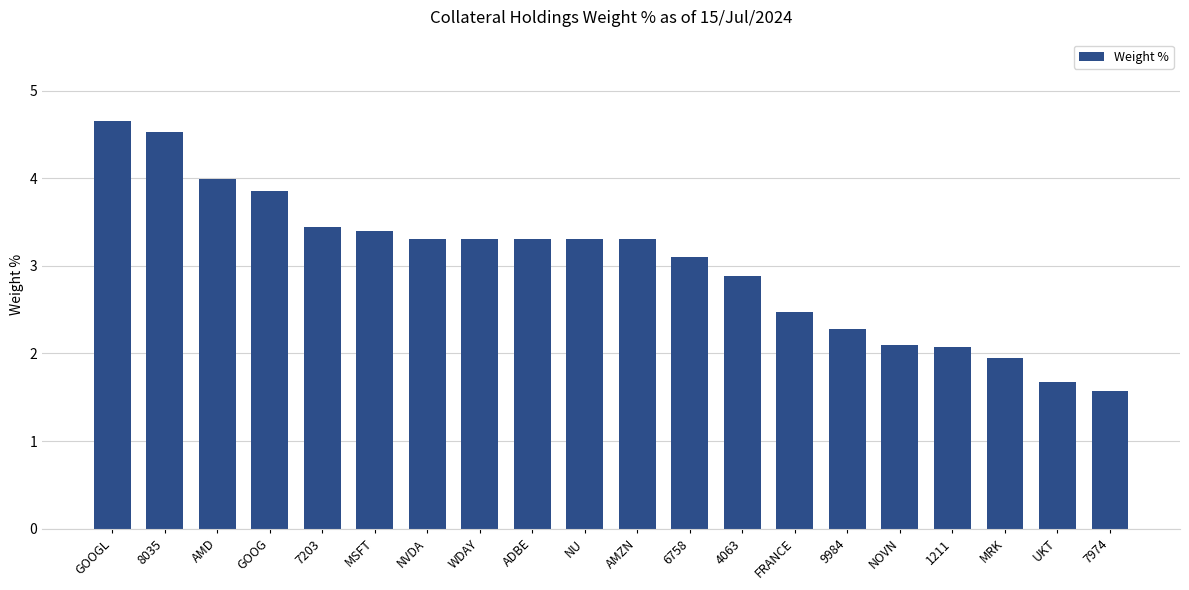

What is the difference between the maximum and minimum values?

3.1